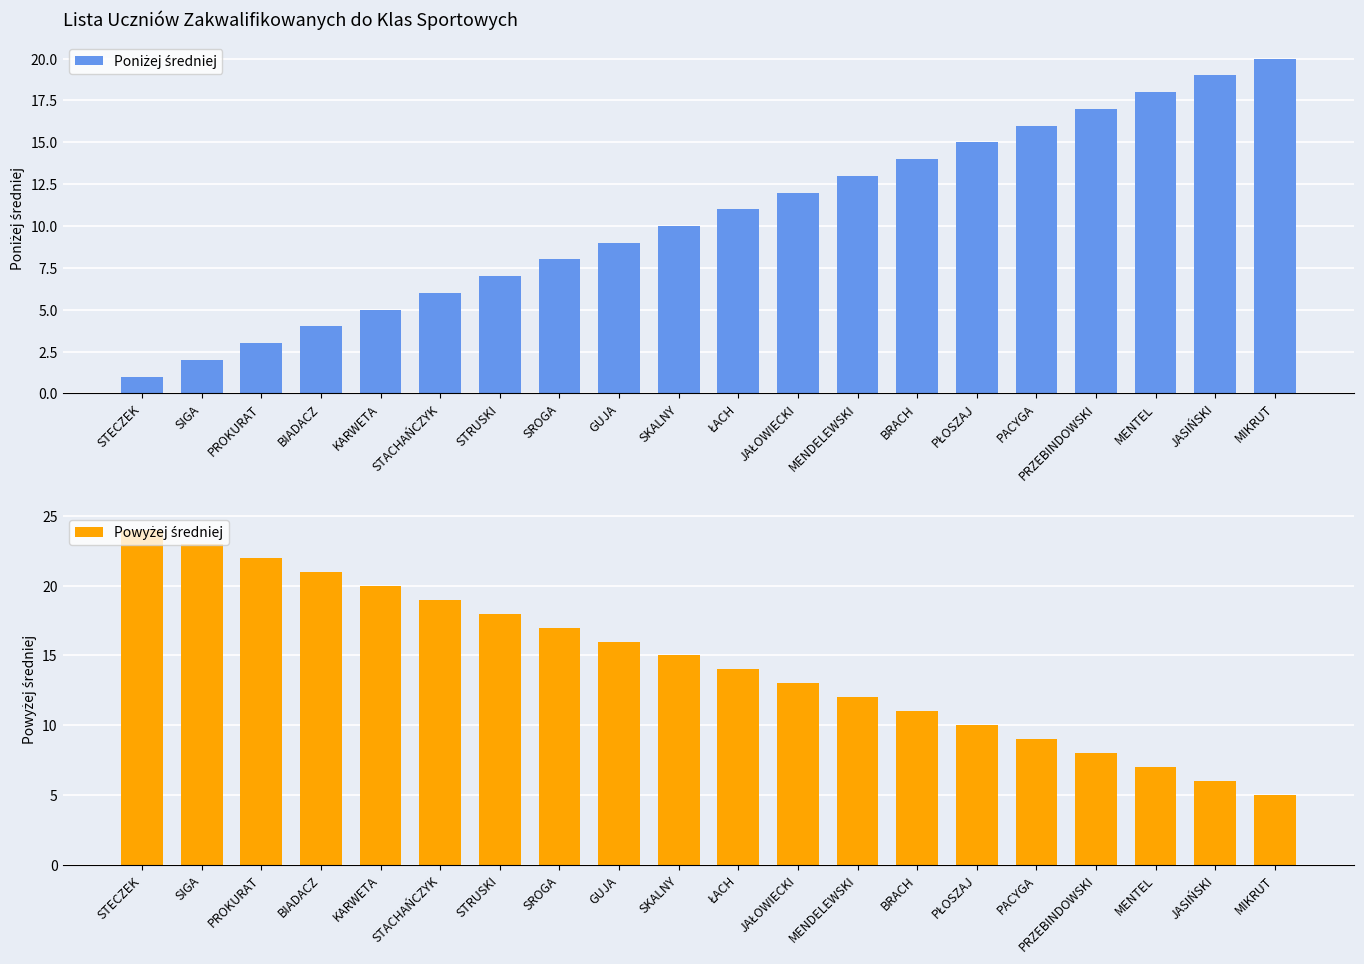

What is the sum of the Poniżej średniej values at JAŁOWIECKI and ŁACH?

23